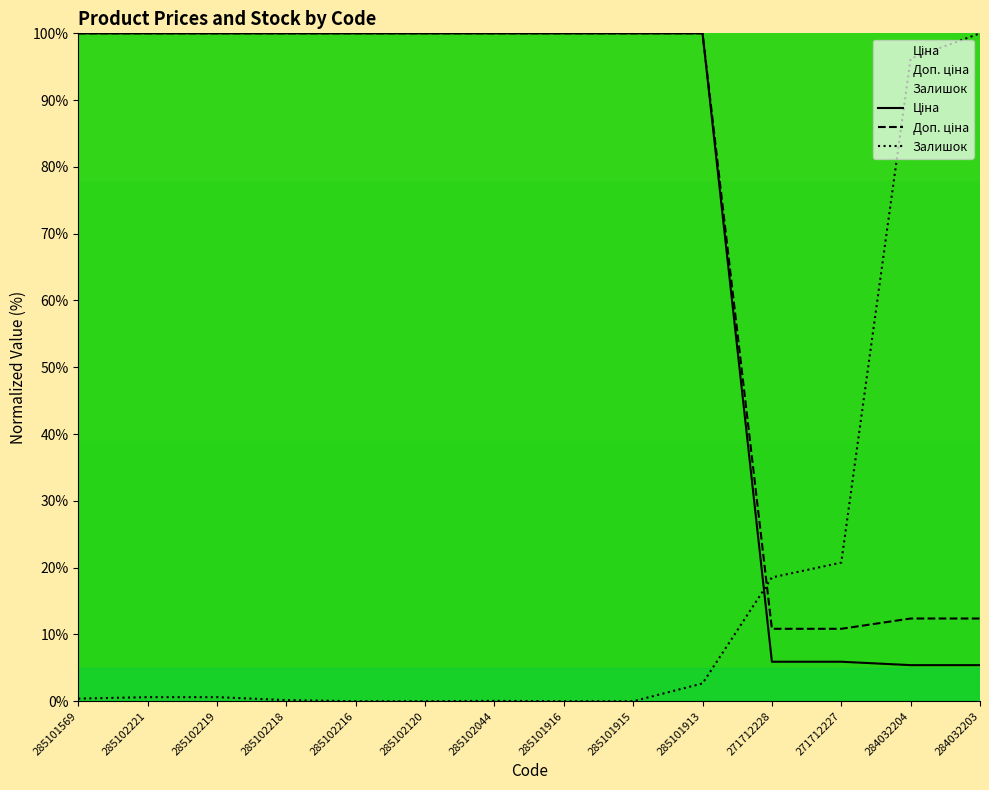

What is the difference between the second highest and minimum values in the Ціна series?

94.6